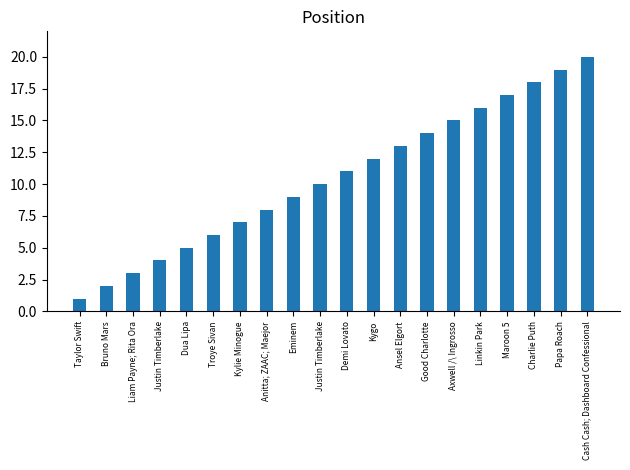

Where does the data first go above 11?

Kygo